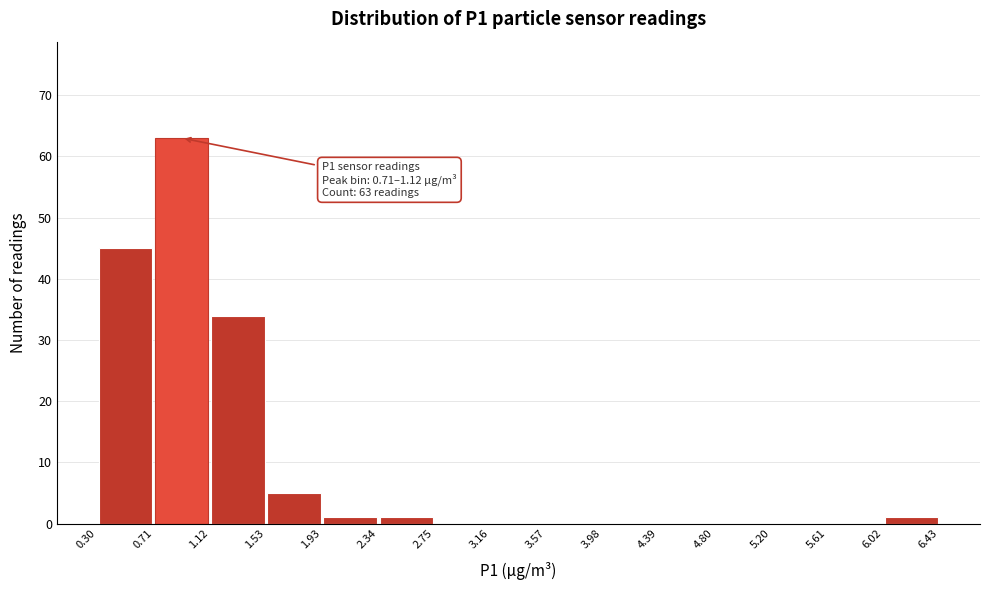

Over which range of the x-axis is the bar tallest?

0.71 to 1.12